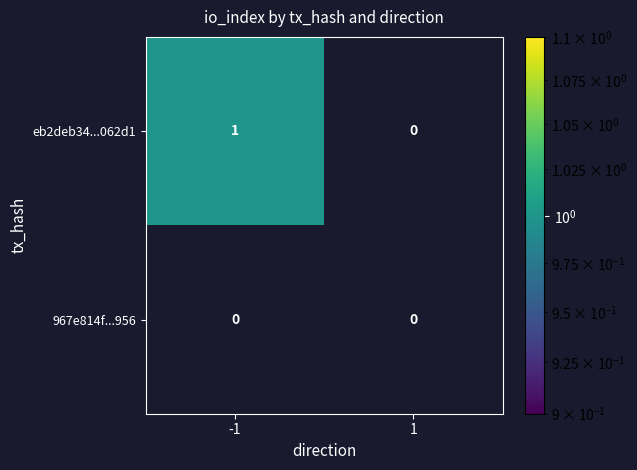

At which category is the sum across all series the highest?

-1